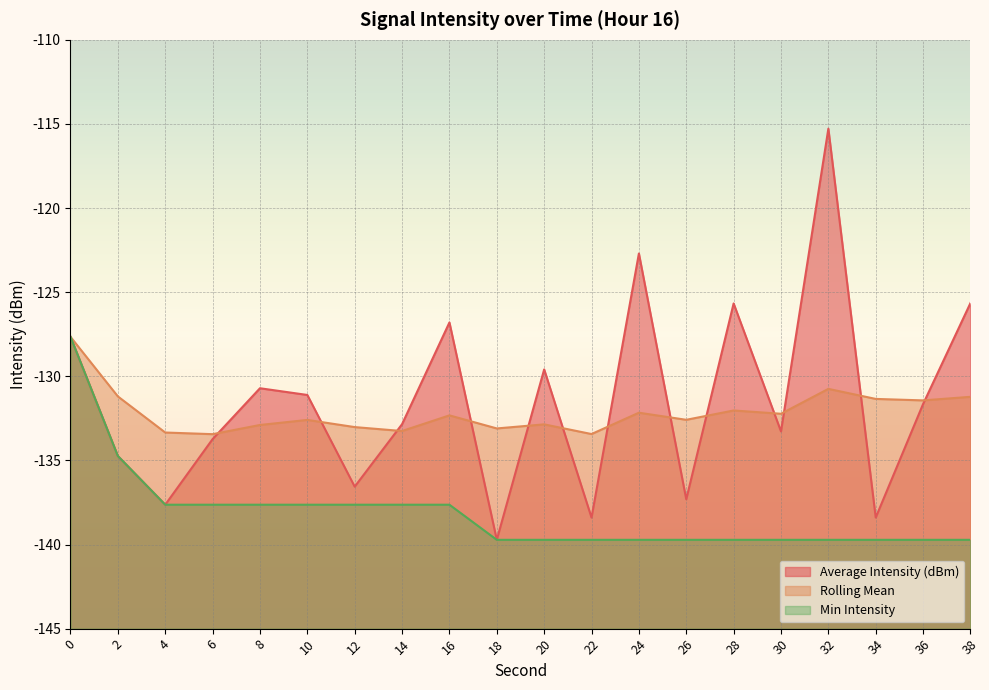

What are all the series names shown in the legend?

Average Intensity (dBm), Rolling Mean, Min Intensity